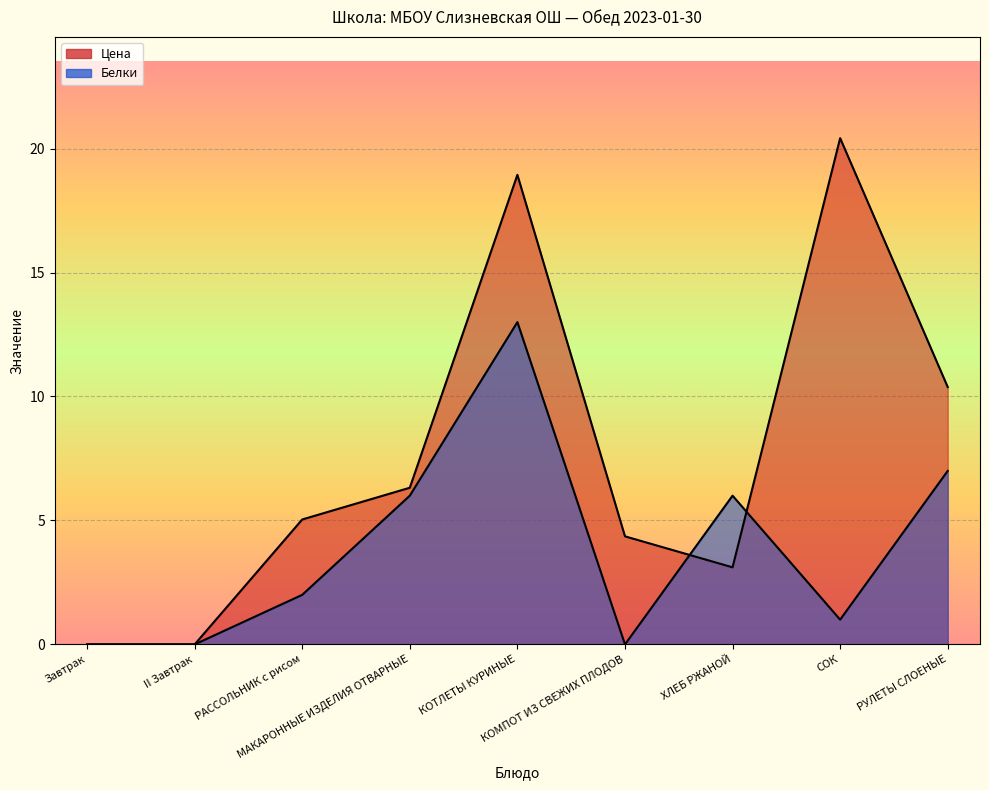

Which series has the largest range (max minus min)?

Цена